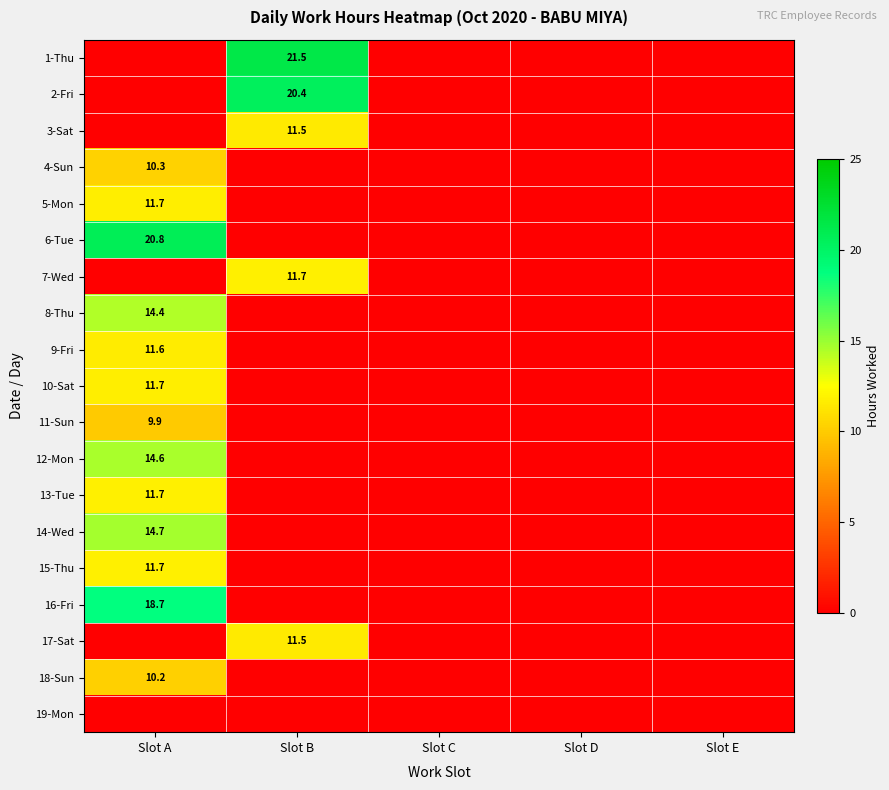

Is it true that 15-Thu equals 3.3 at Slot A?

False